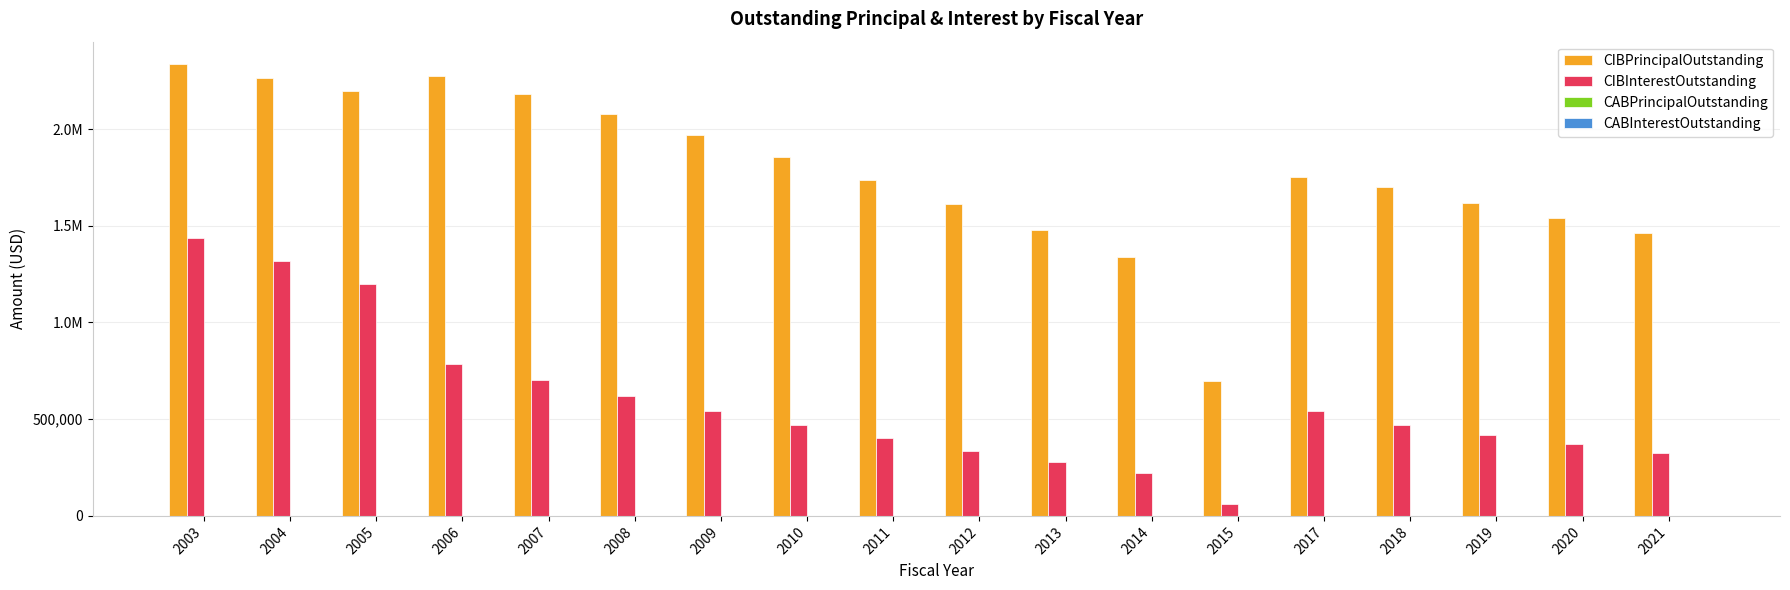

Are the bars grouped side by side (vs. stacked)?

Yes